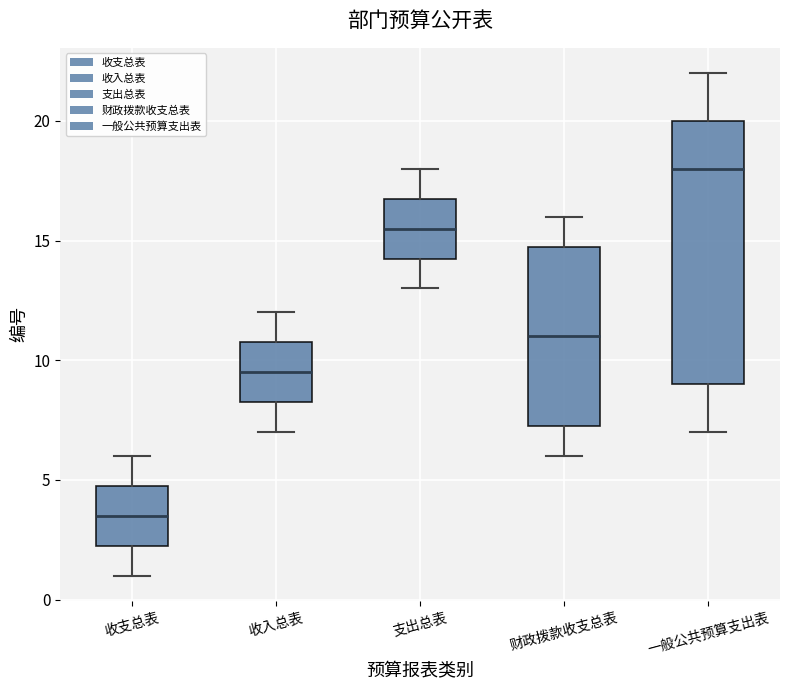

Comparing the boxes themselves (not the whiskers), which one is the tallest?

一般公共预算支出表